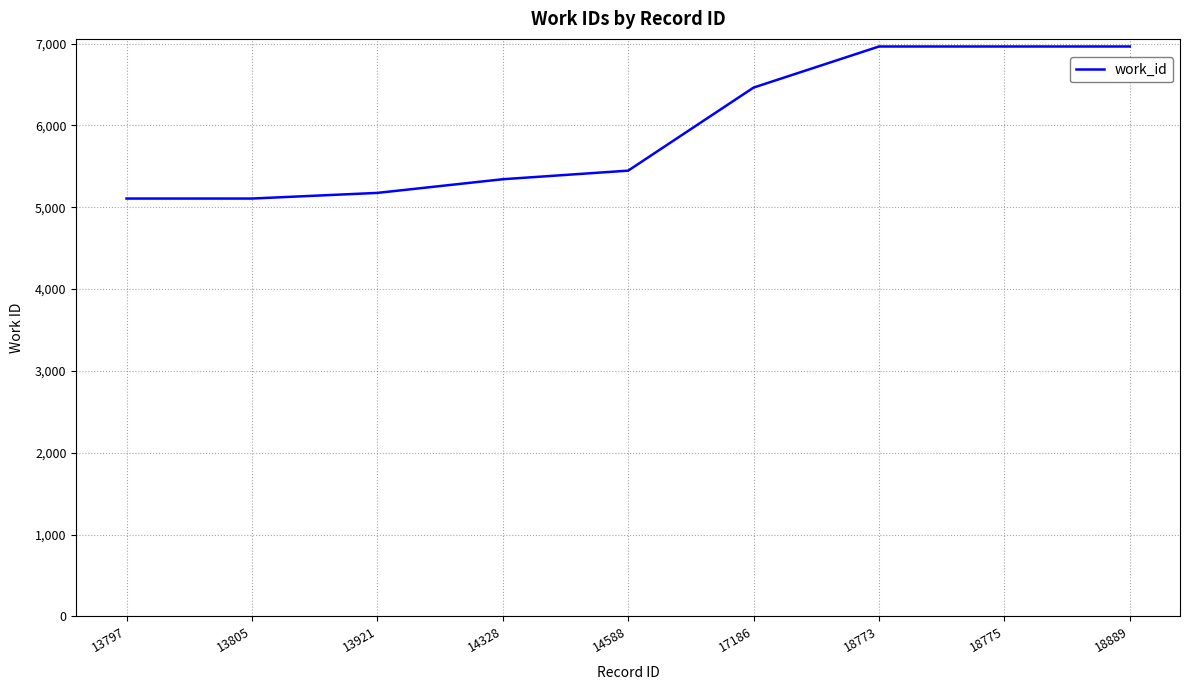

How many distinct data groups are displayed?

1